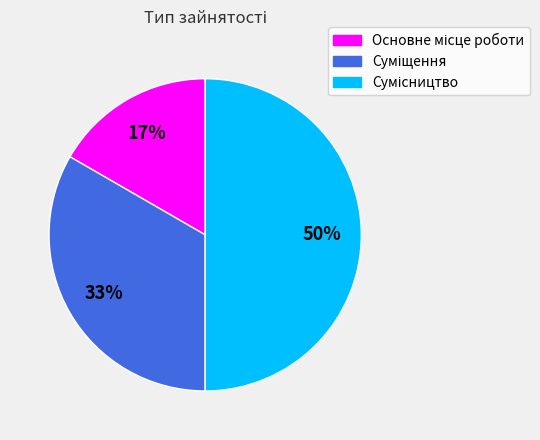

To the nearest percent, what is the difference between the largest and smallest slice percentages?

33%